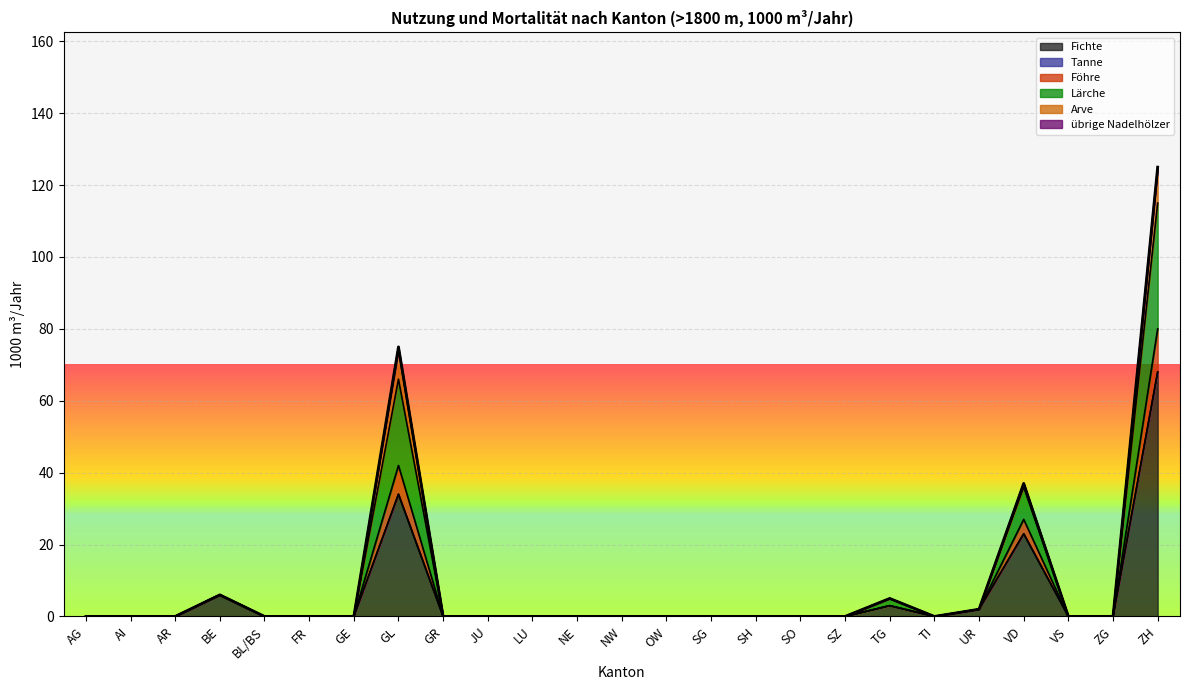

Which category has the highest value in the Fichte series?

ZH